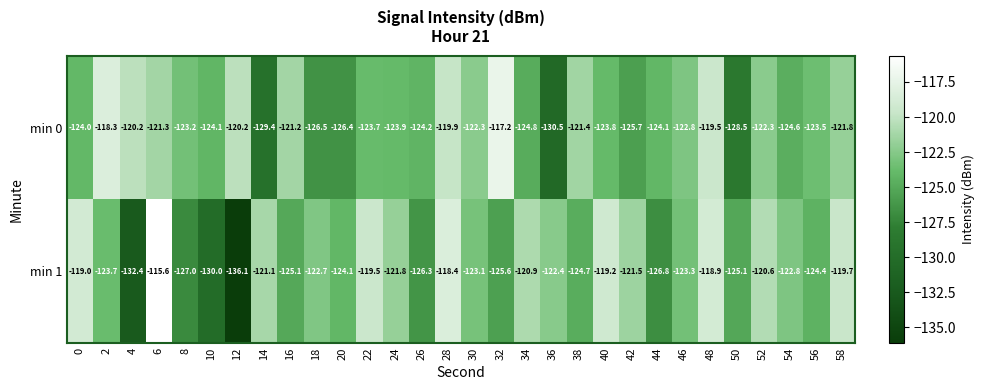

The min 0 series shows -124.1 at 10. True or false?

True